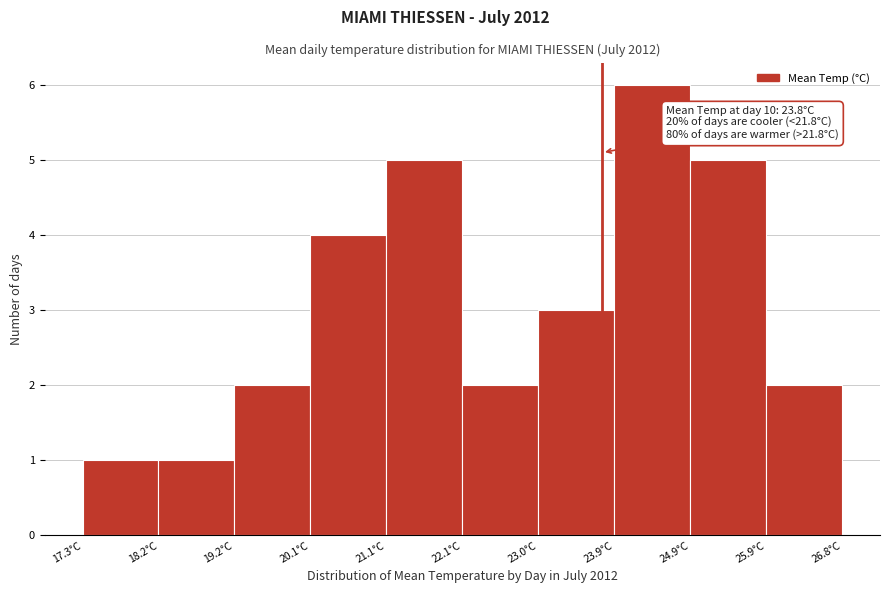

Over which range of the x-axis is the bar tallest?

23.95 to 24.90